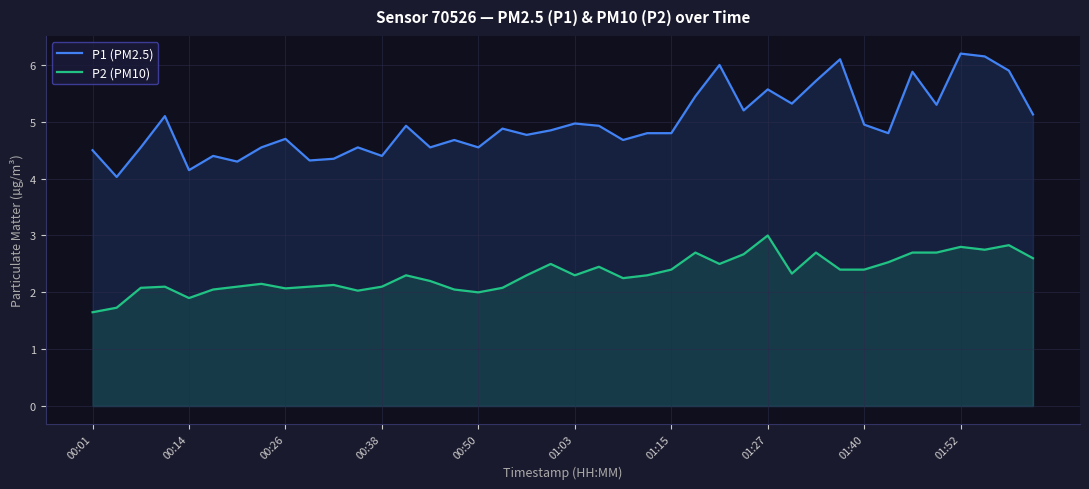

List the series in order of their peak value, highest first.

P1 (PM2.5), P2 (PM10)